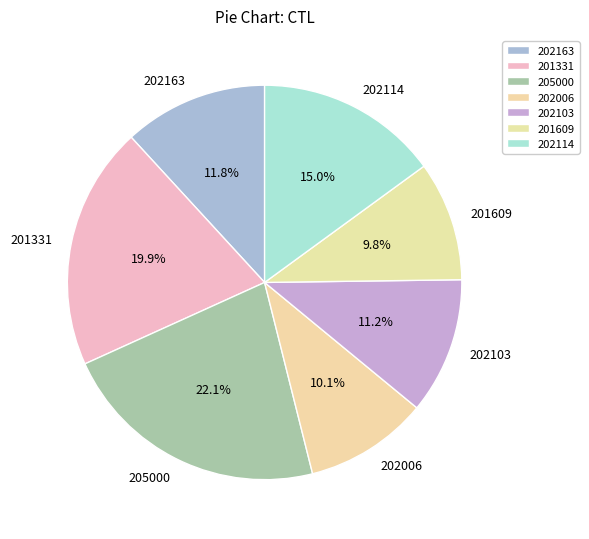

To the nearest percent, what is the difference between the largest and smallest slice percentages?

12%